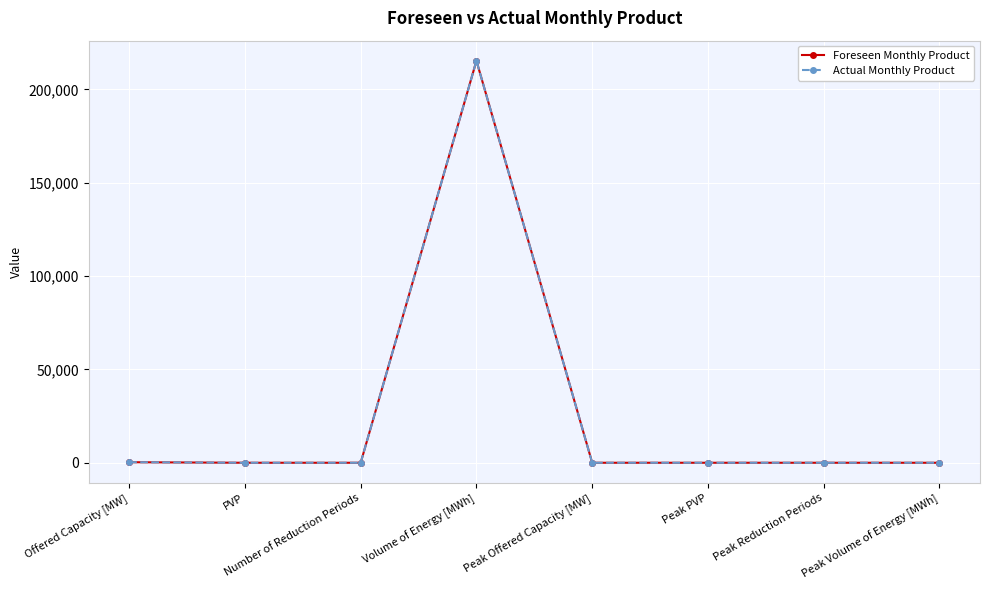

Between PVP and Volume of Energy [MWh], which series saw the biggest shift?

Foreseen Monthly Product